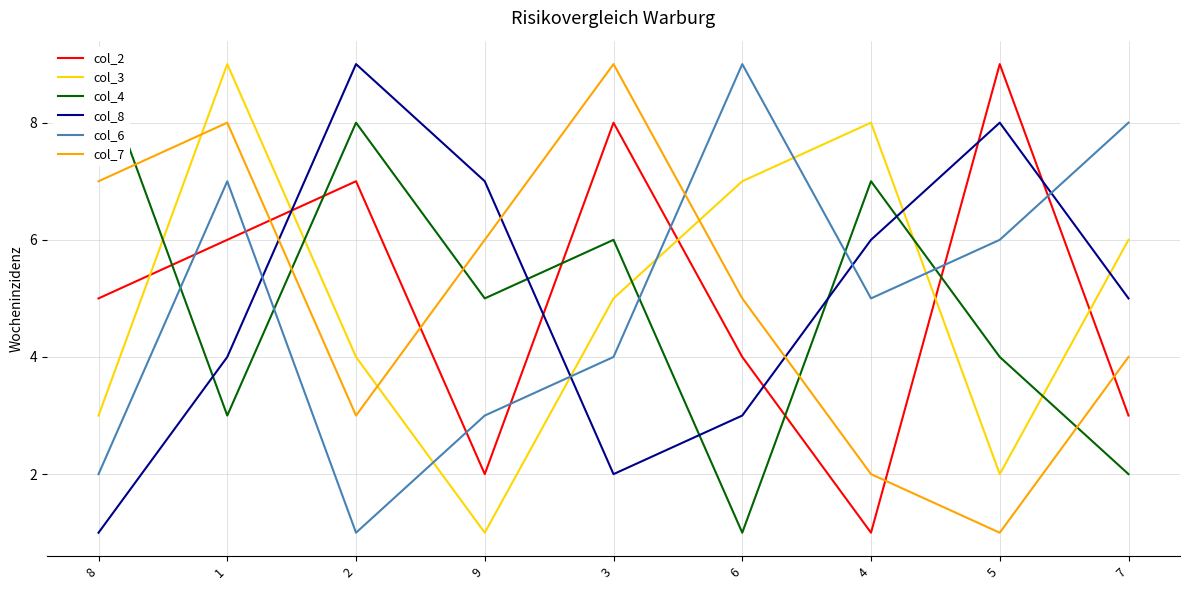

Reading right to left, extract all data points from this chart.

col_2: 7=3	5=9	4=1	6=4	3=8	9=2	2=7	1=6	8=5
col_3: 7=6	5=2	4=8	6=7	3=5	9=1	2=4	1=9	8=3
col_4: 7=2	5=4	4=7	6=1	3=6	9=5	2=8	1=3	8=9
col_8: 7=5	5=8	4=6	6=3	3=2	9=7	2=9	1=4	8=1
col_6: 7=8	5=6	4=5	6=9	3=4	9=3	2=1	1=7	8=2
col_7: 7=4	5=1	4=2	6=5	3=9	9=6	2=3	1=8	8=7